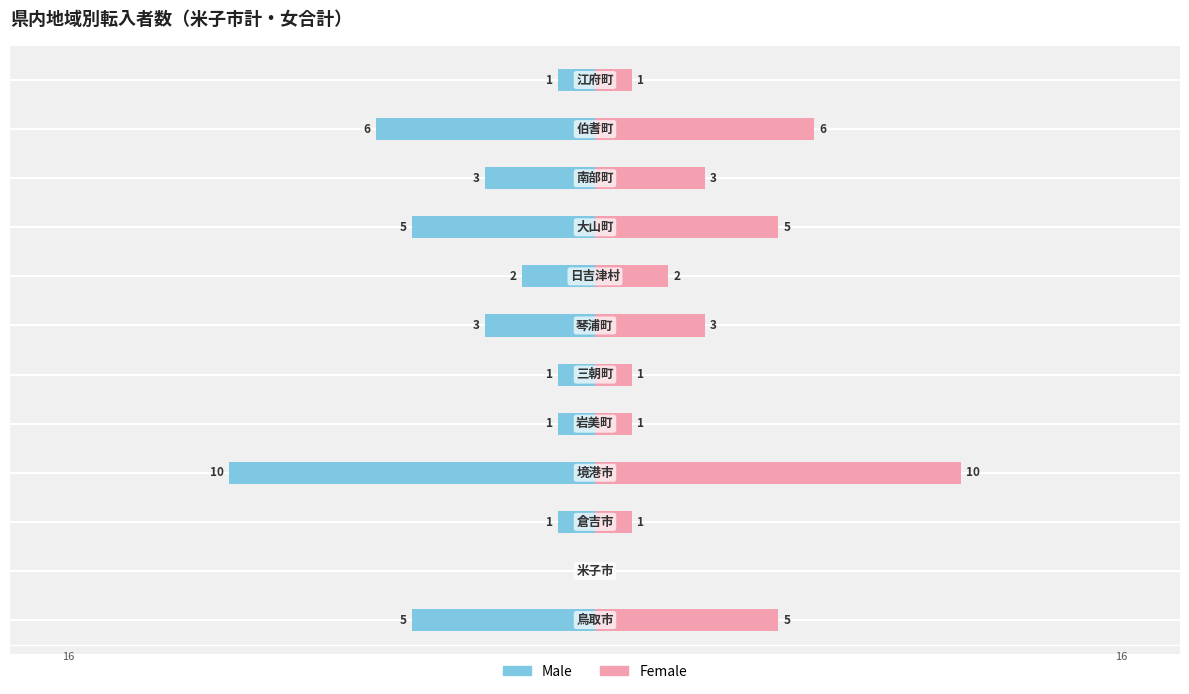

Is it true that Female equals 1 at 9?

False